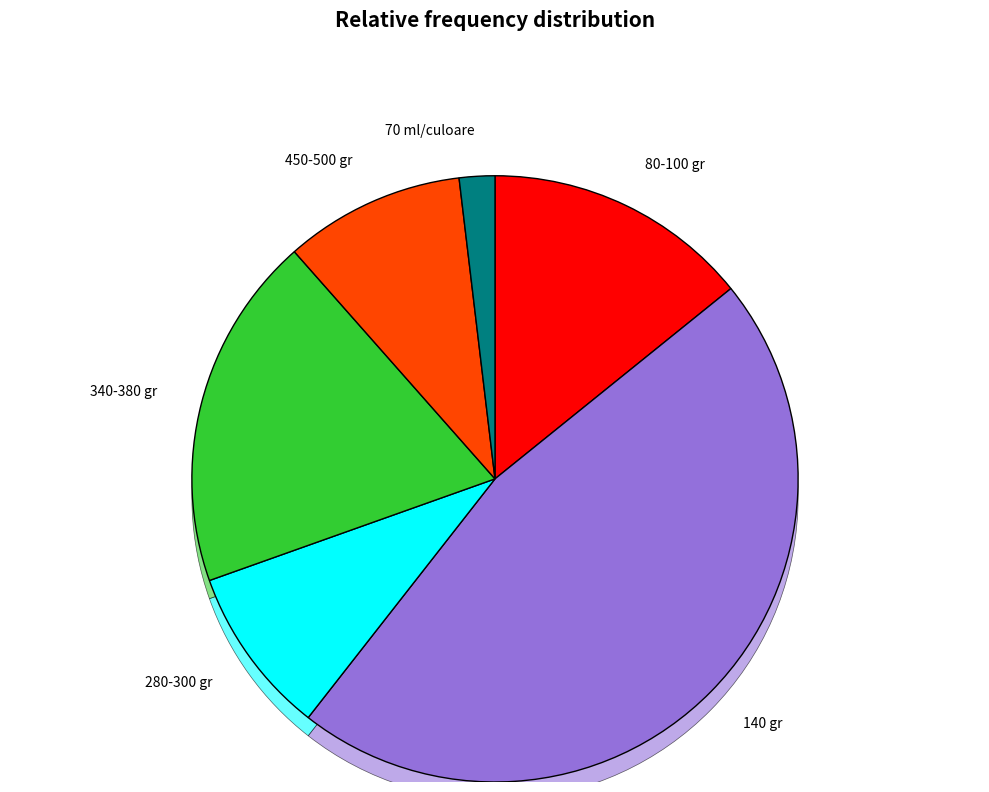

Is it true that 280 gr is 4% of the pie?

True